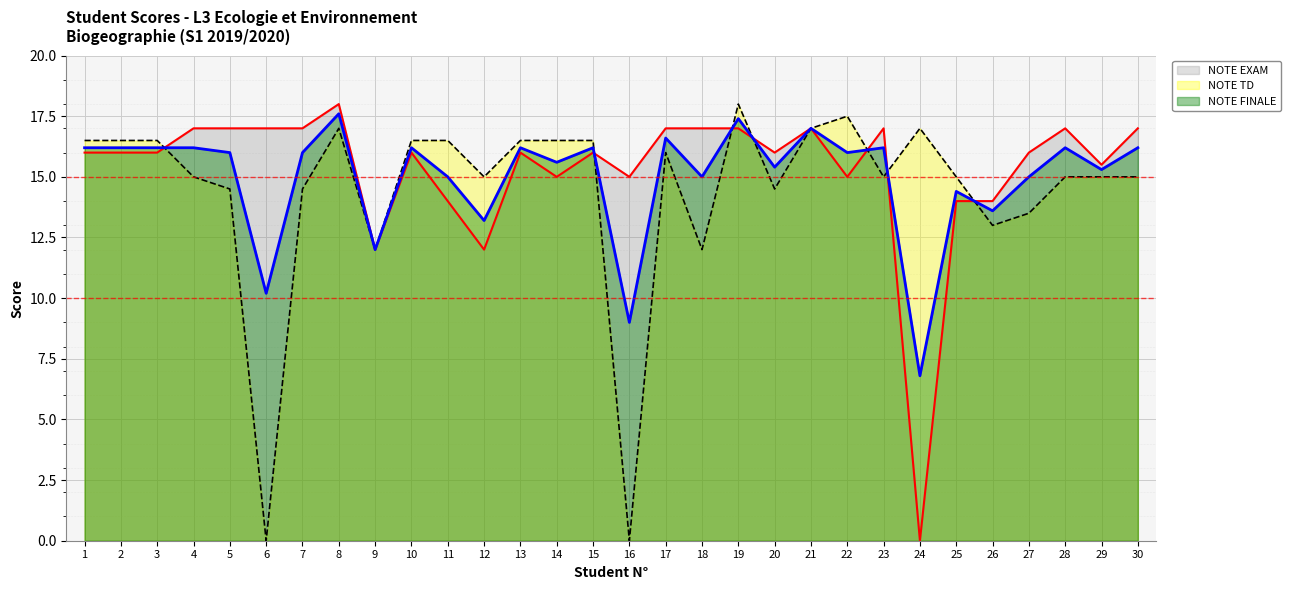

Reading right to left, transcribe all the data shown in this chart.

NOTE EXAM: 30=17.0	29=15.5	28=17.0	27=16.0	26=14.0	25=14.0	24=0.0	23=17.0	22=15.0	21=17.0	20=16.0	19=17.0	18=17.0	17=17.0	16=15.0	15=16.0	14=15.0	13=16.0	12=12.0	11=14.0	10=16.0	9=12.0	8=18.0	7=17.0	6=17.0	5=17.0	4=17.0	3=16.0	2=16.0	1=16.0
NOTE TD: 30=15.0	29=15.0	28=15.0	27=13.5	26=13.0	25=15.0	24=17.0	23=15.0	22=17.5	21=17.0	20=14.5	19=18.0	18=12.0	17=16.0	16=0.0	15=16.5	14=16.5	13=16.5	12=15.0	11=16.5	10=16.5	9=12.0	8=17.0	7=14.5	6=0.0	5=14.5	4=15.0	3=16.5	2=16.5	1=16.5
NOTE FINALE: 30=16.2	29=15.3	28=16.2	27=15.0	26=13.6	25=14.4	24=6.8	23=16.2	22=16.0	21=17.0	20=15.4	19=17.4	18=15.0	17=16.6	16=9.0	15=16.2	14=15.6	13=16.2	12=13.2	11=15.0	10=16.2	9=12.0	8=17.6	7=16.0	6=10.2	5=16.0	4=16.2	3=16.2	2=16.2	1=16.2